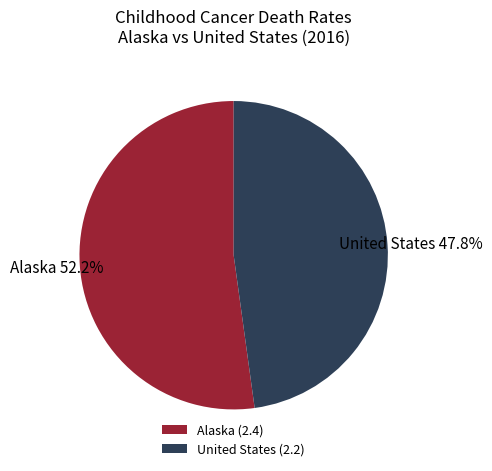

Which category accounts for the majority?

Alaska